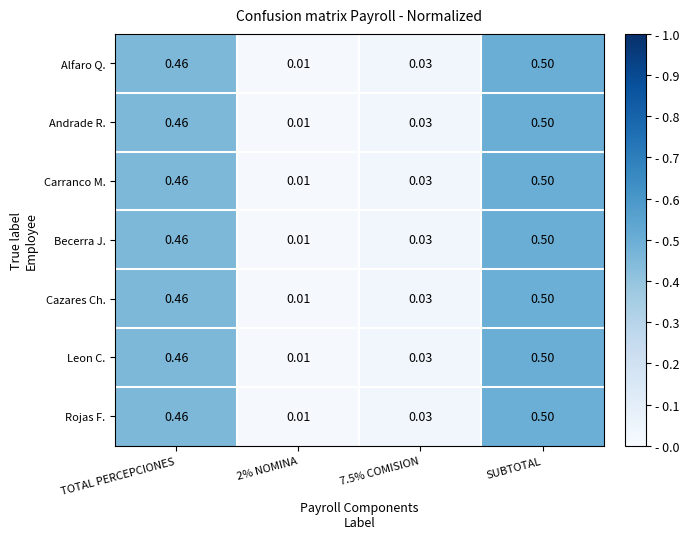

Is the value of Becerra J. at TOTAL PERCEPCIONES greater than the value of Andrade R. at SUBTOTAL?

No